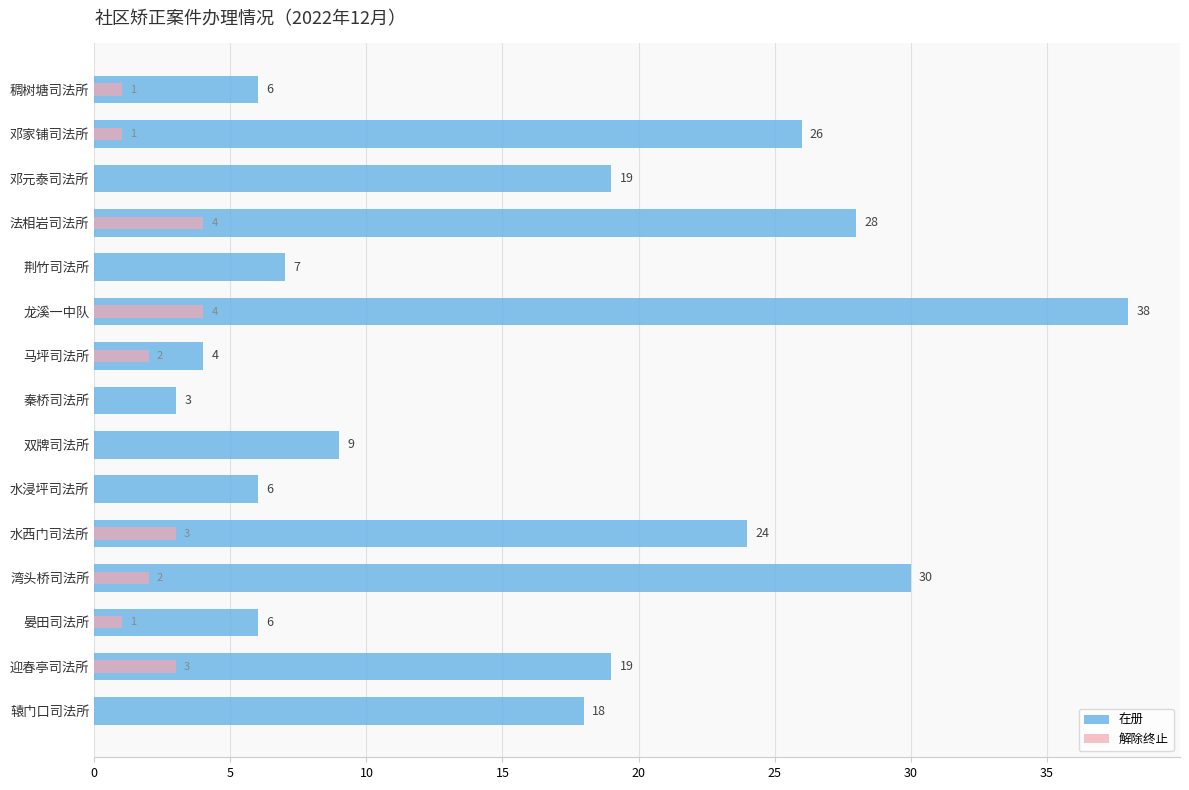

Rank the series at 马坪司法所 from lowest to highest value.

解除终止, 在册